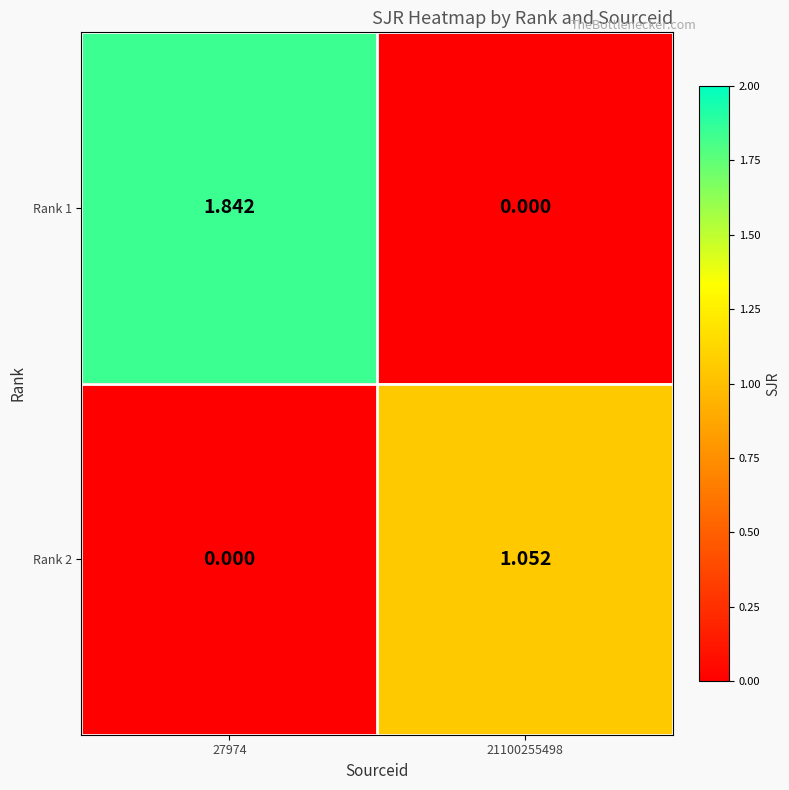

Count the number of categories in the chart.

2